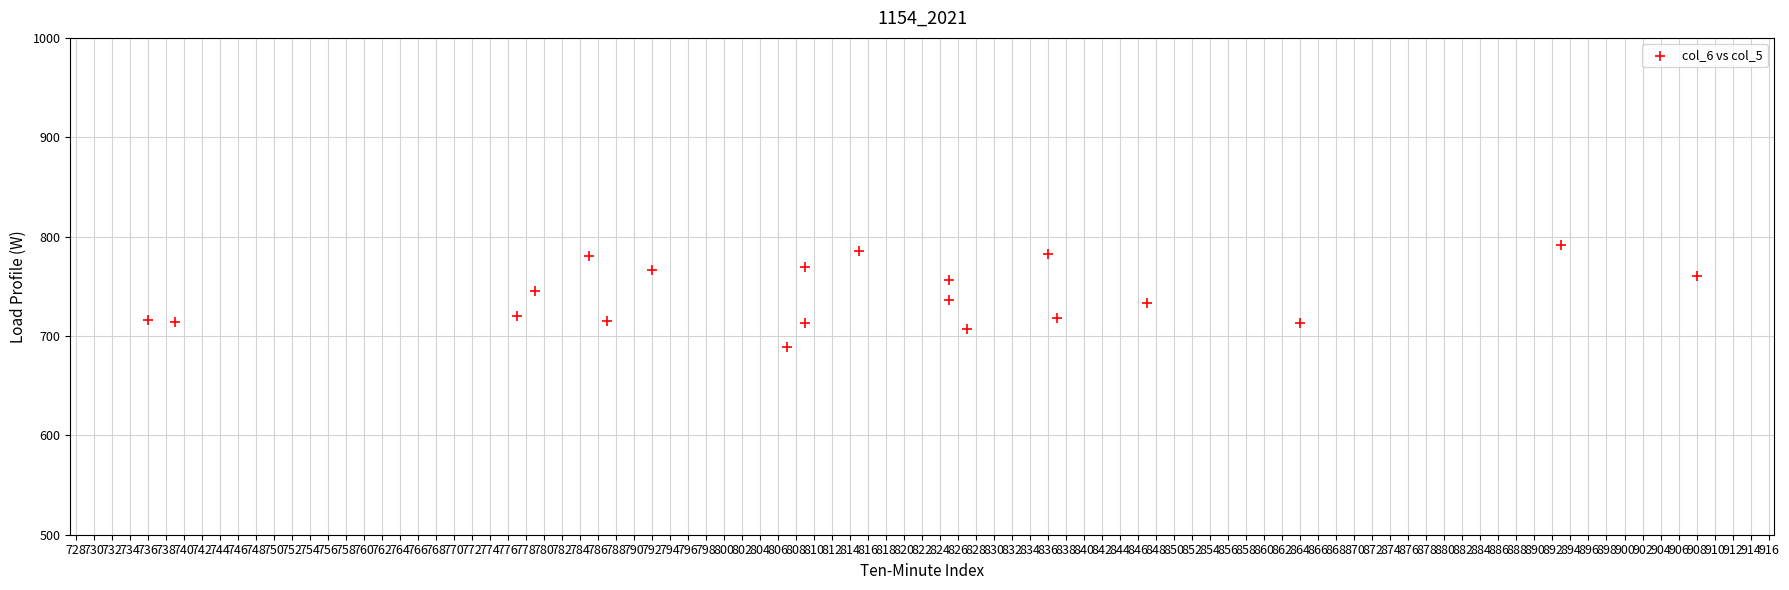

What is the range of Y values (max minus min)?

103